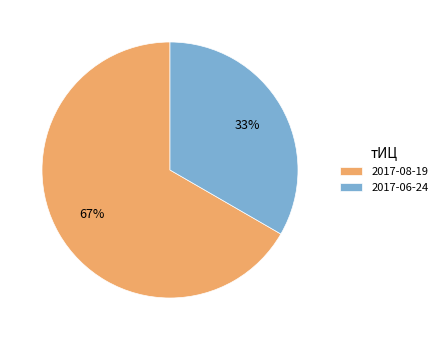

What percentage is the 2017-06-24 slice, to the nearest percent?

33%